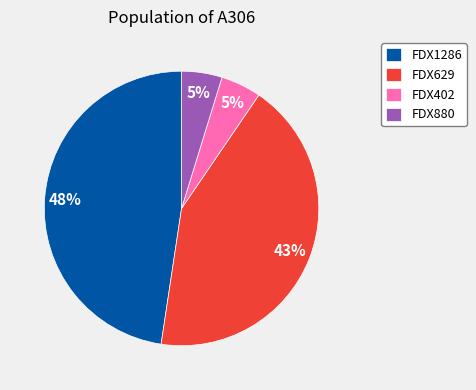

The FDX402 slice represents 10% of the pie. True or false?

False